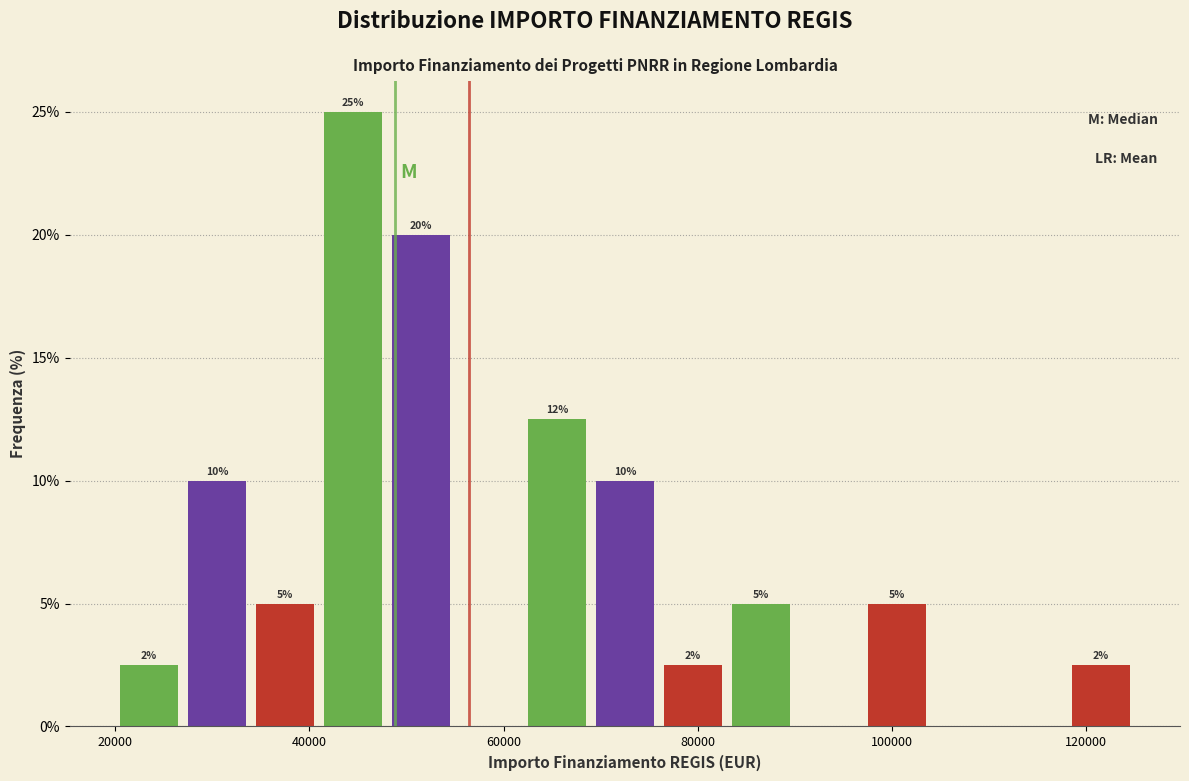

Around what value on the x-axis is the tallest bar? Give the approximate position of its centre, as read against the axis.

44000